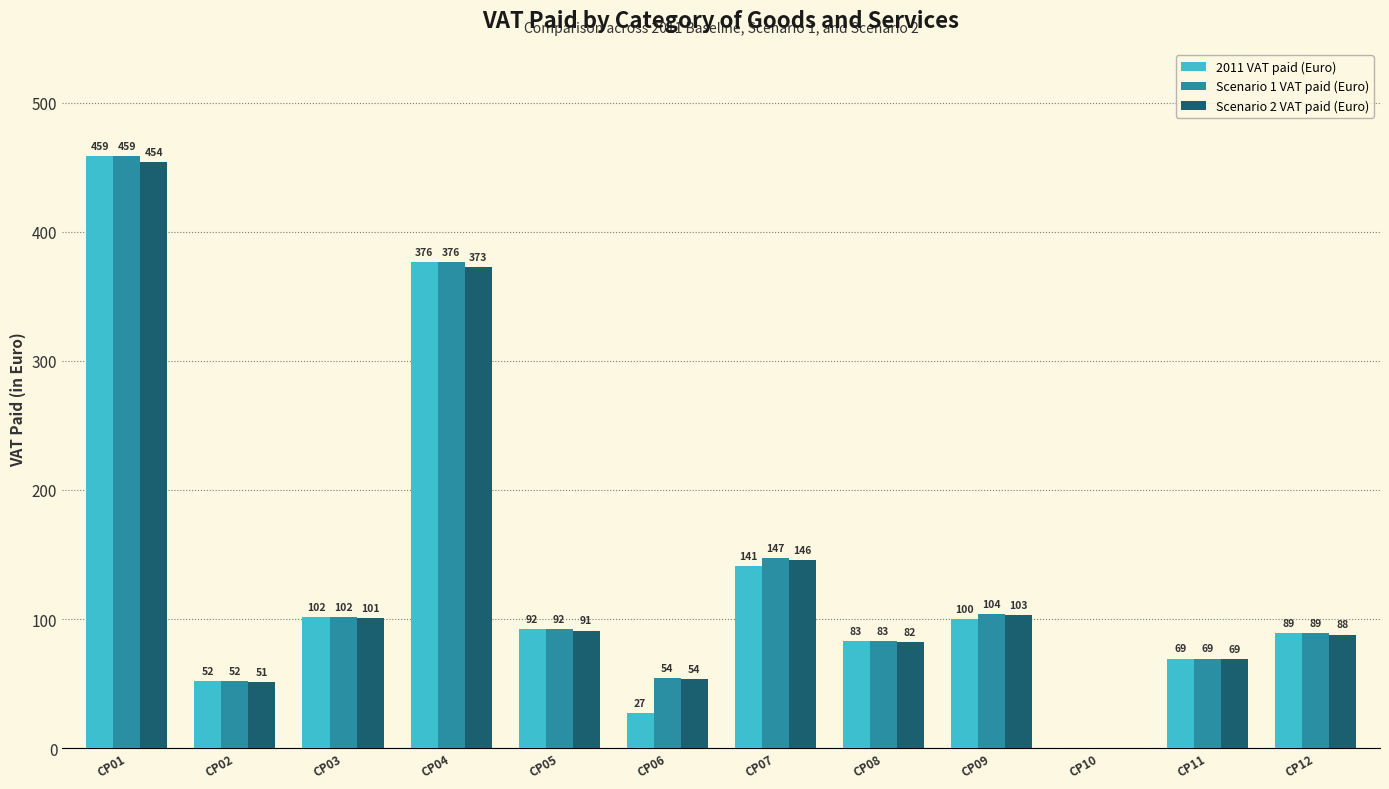

Which series has the largest total across all categories?

Scenario 1 VAT paid (Euro)